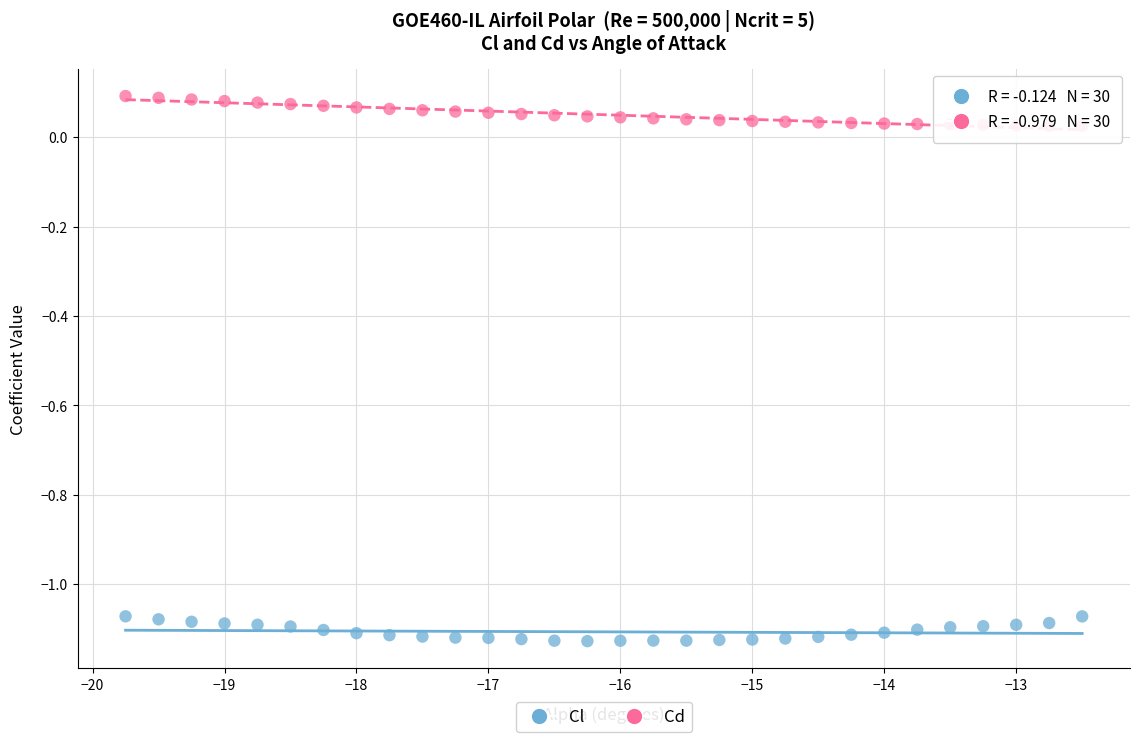

Count the number of points in this scatter plot.

60